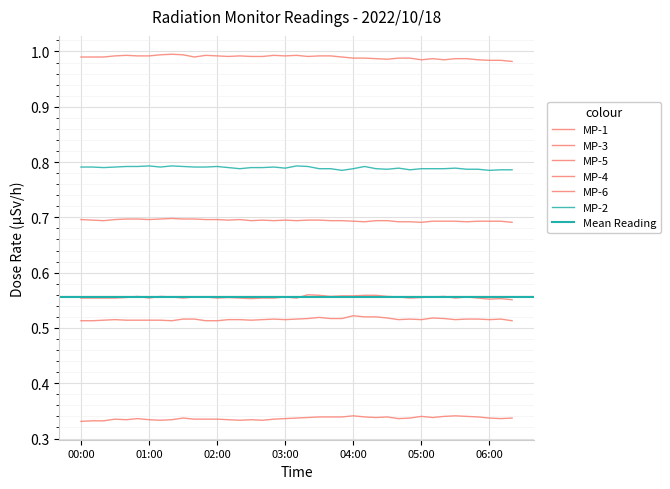

What is the difference between the highest and lowest values at 03:10?

0.7